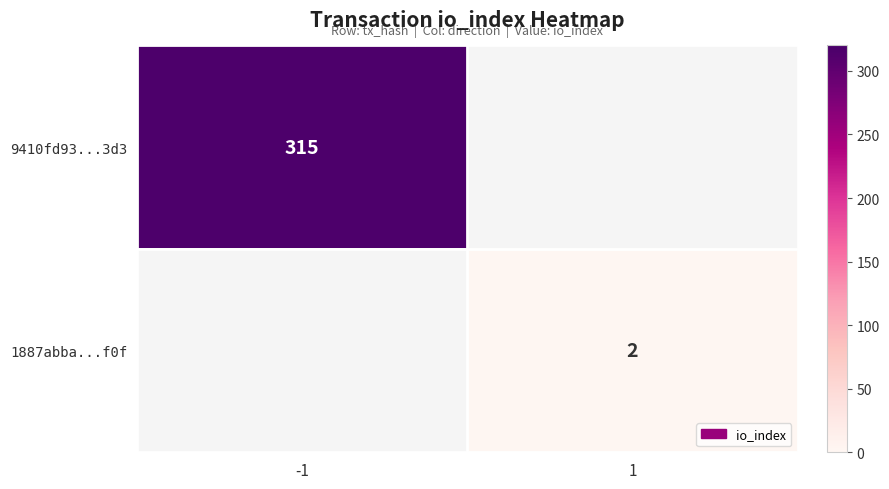

The 9410fd93...3d3 series shows 315 at -1. True or false?

True